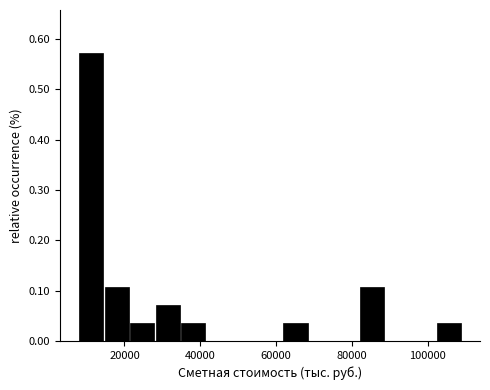

Read against the x-axis, roughly where is the centre of the tallest bar?

12000